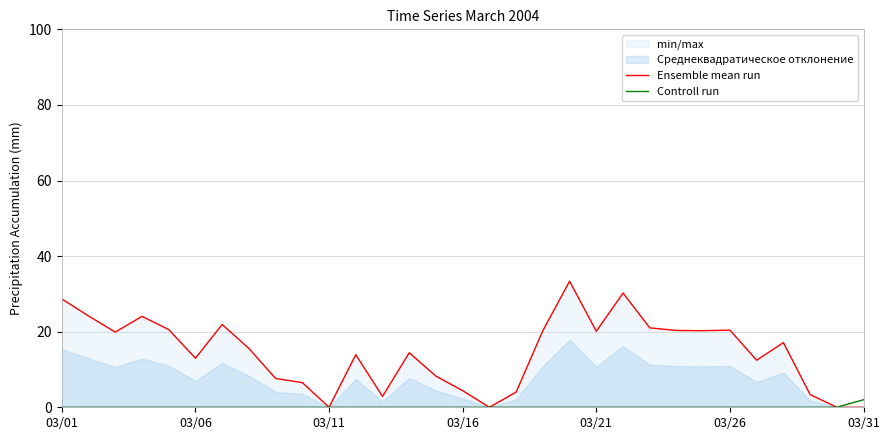

The Ensemble mean run series shows 20.4 at 03/26. True or false?

True